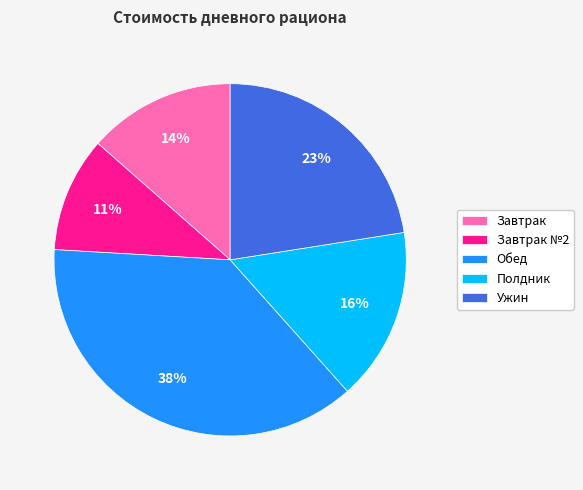

Does Завтрак account for over 50% of the chart?

No